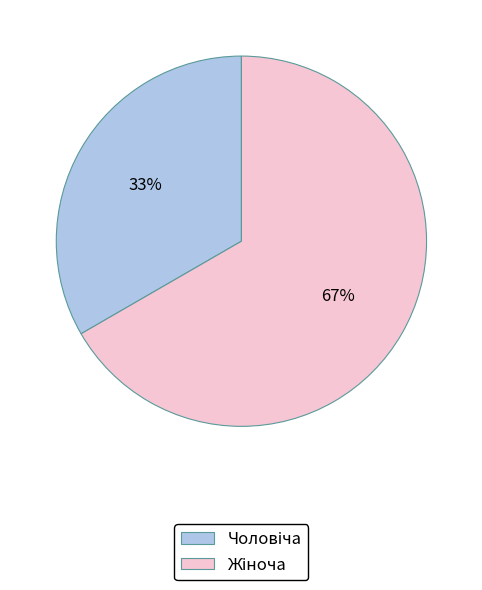

Is there any slice that represents more than half of the pie?

Yes